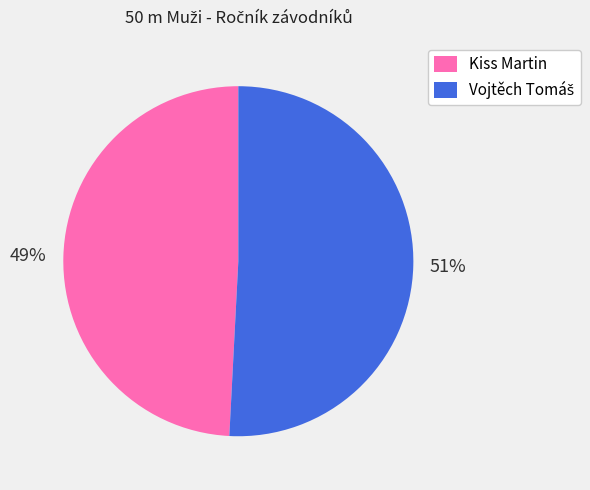

What percentage is the Kiss Martin slice, to the nearest percent?

49%